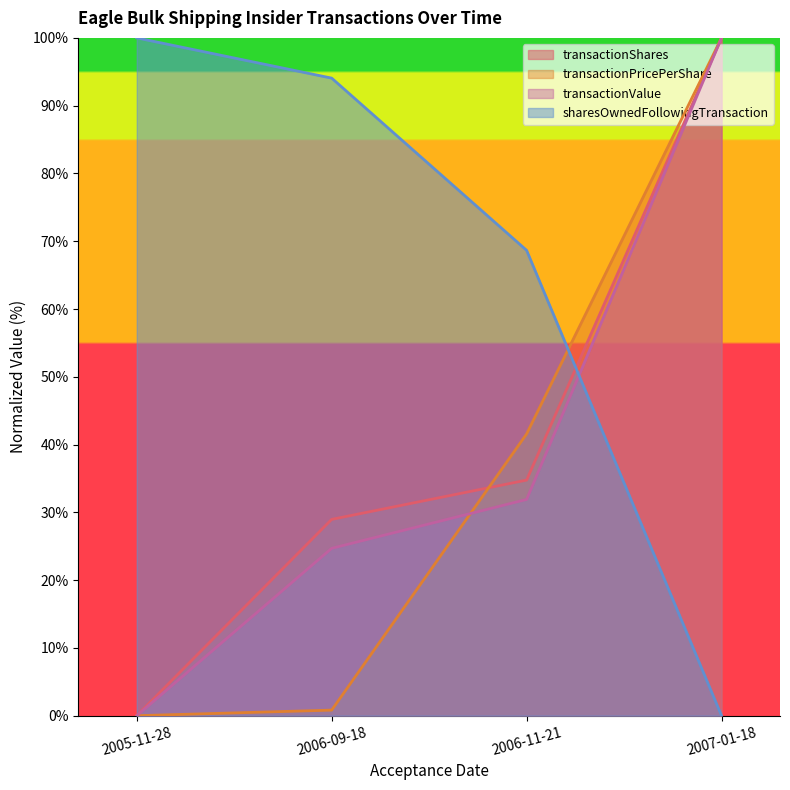

Which series has the largest range (max minus min)?

transactionShares